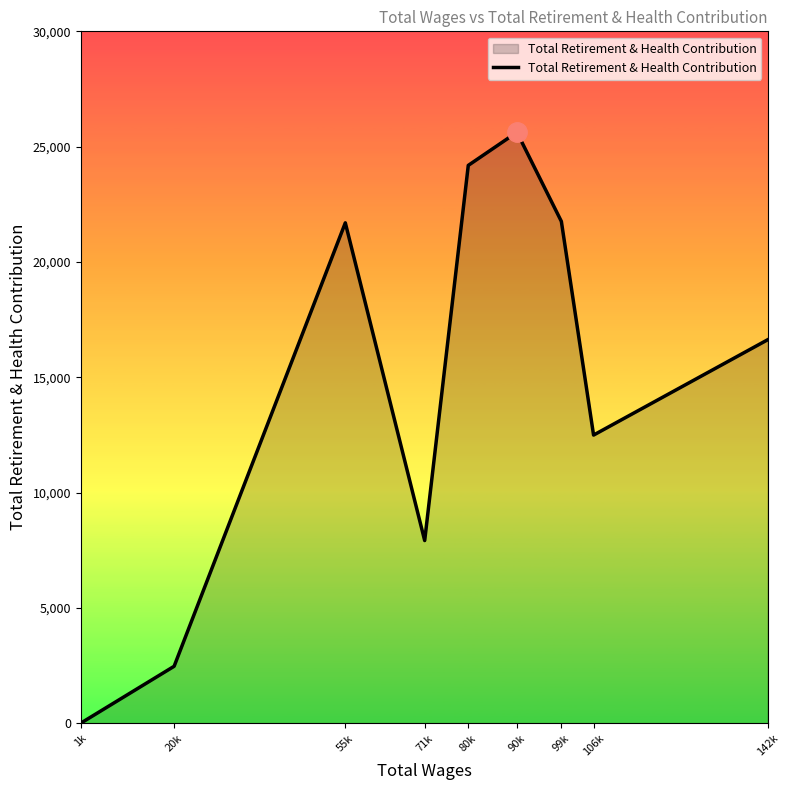

At which label is the value closest to 12812?

106k